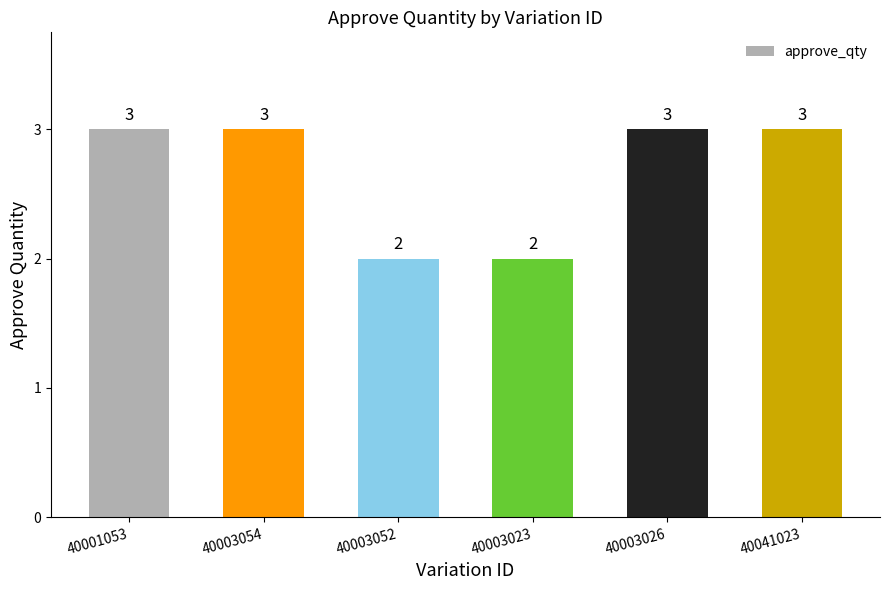

What is the maximum value shown in the chart?

3